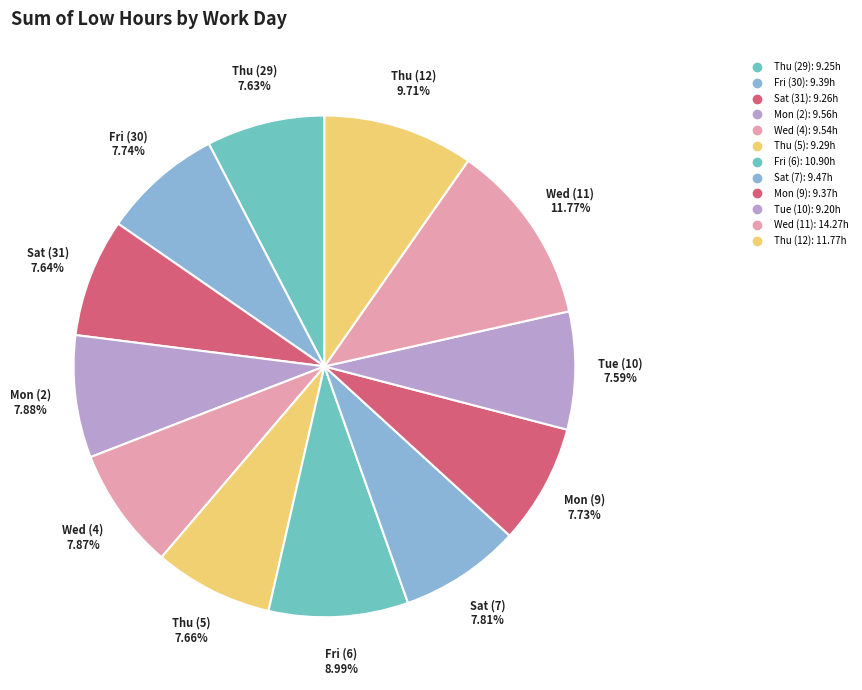

How many slices are in this pie chart?

12